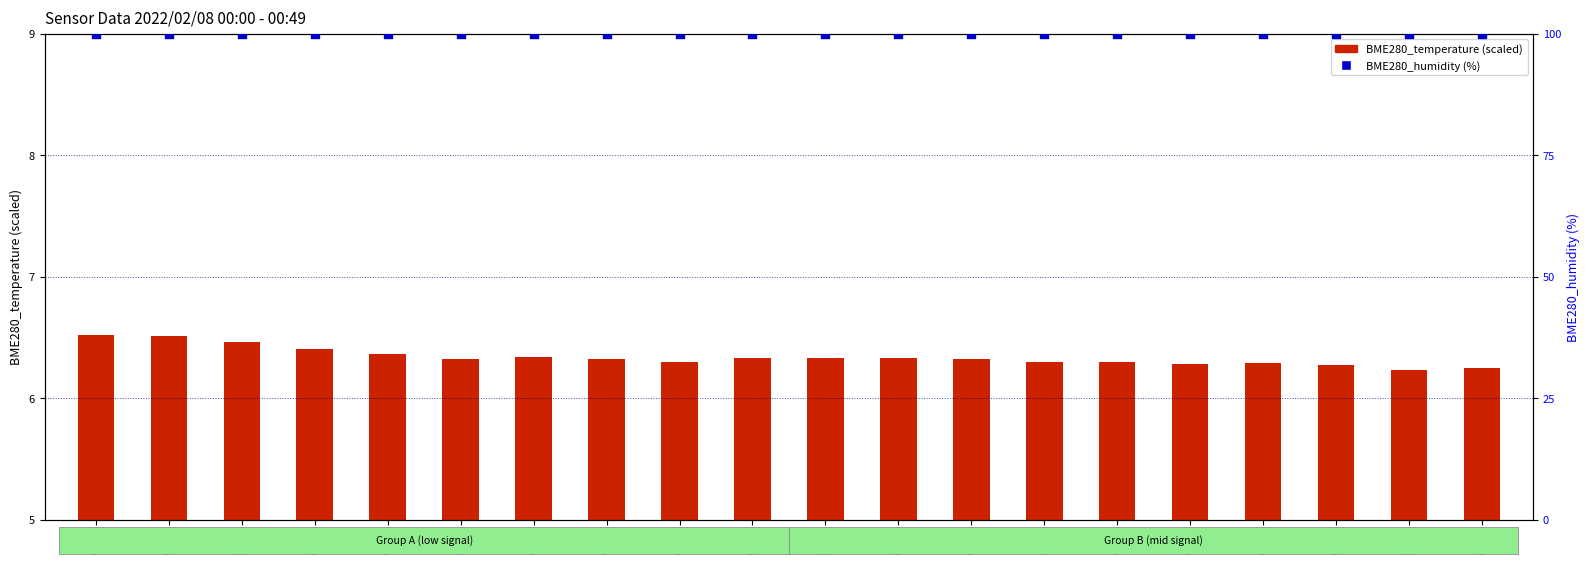

Which series has the largest total across all categories?

BME280_humidity (%)